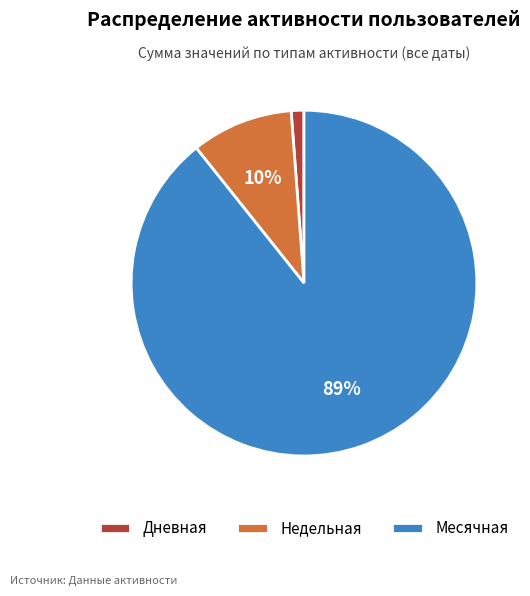

How many segments does this pie chart have?

3